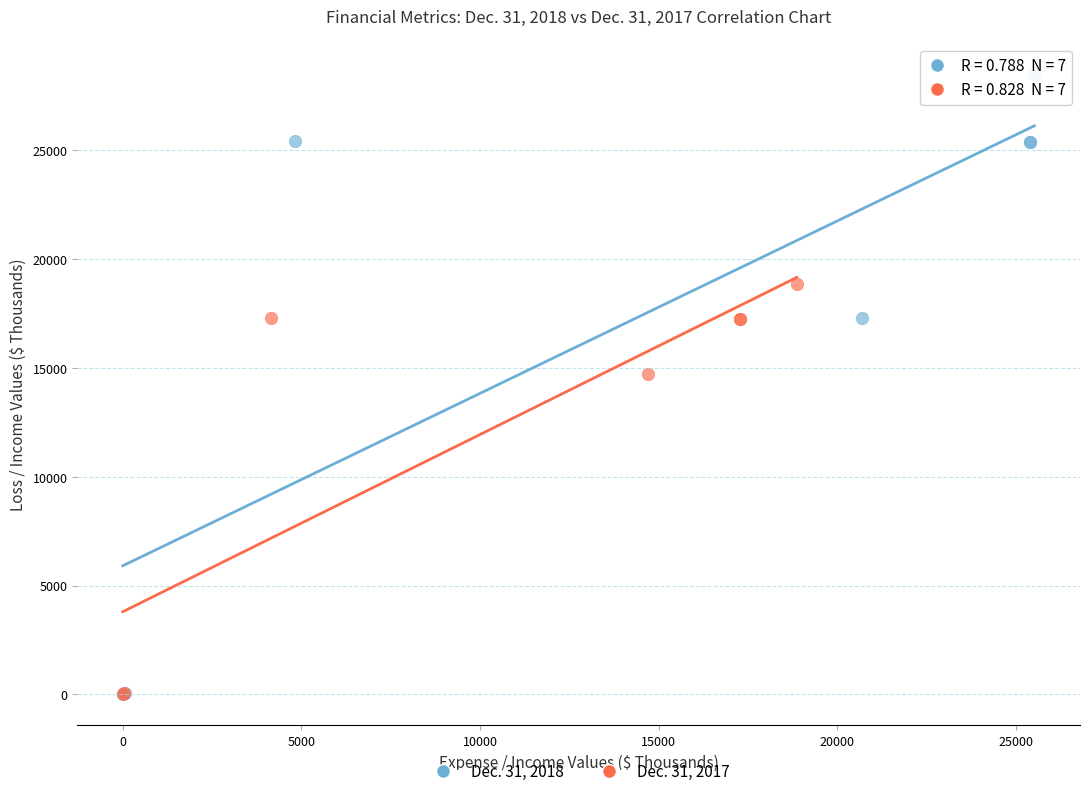

Which series has the largest Y range (max minus min)?

Dec. 31, 2018